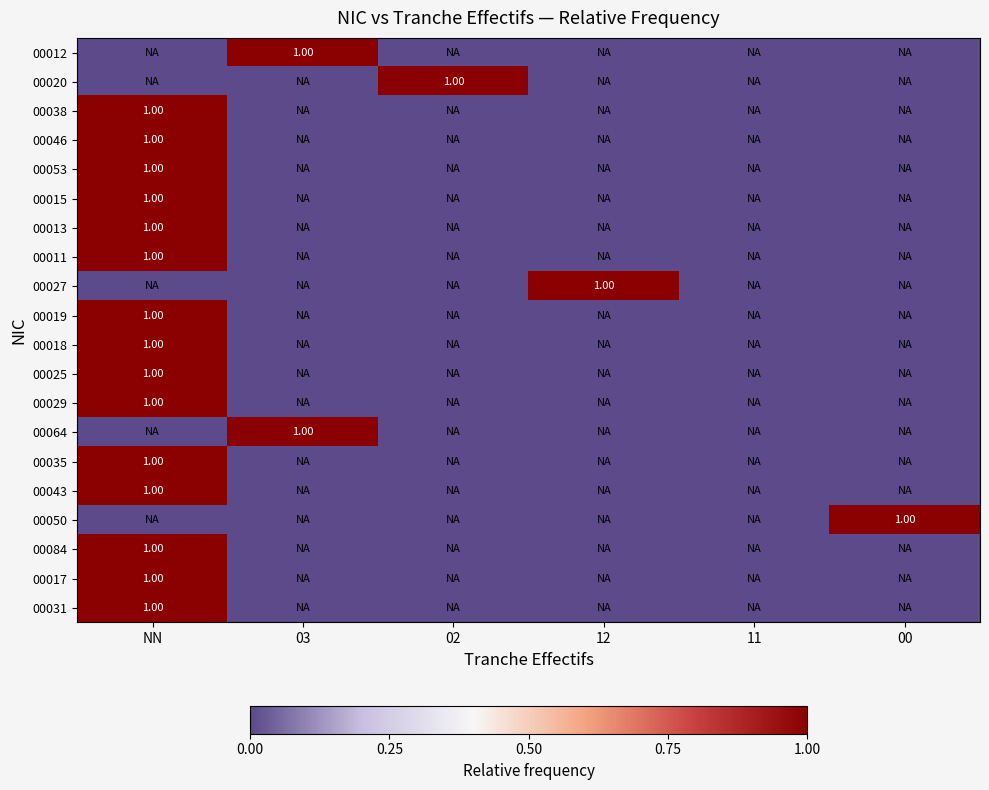

At which label is 00027 closest to 0?

NN